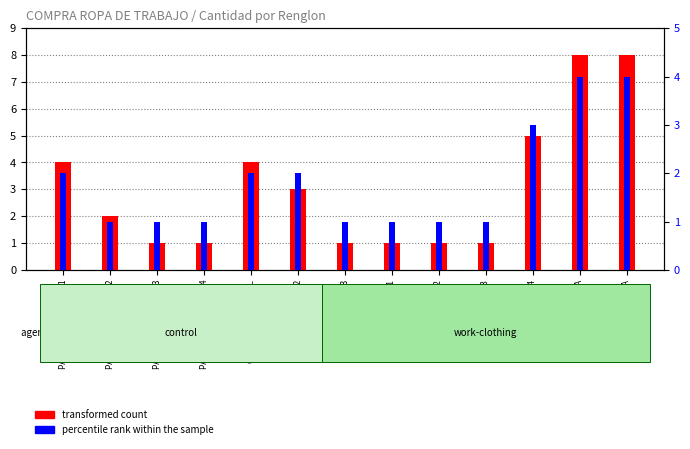

What are all the series names shown in the legend?

transformed count, percentile rank within the sample